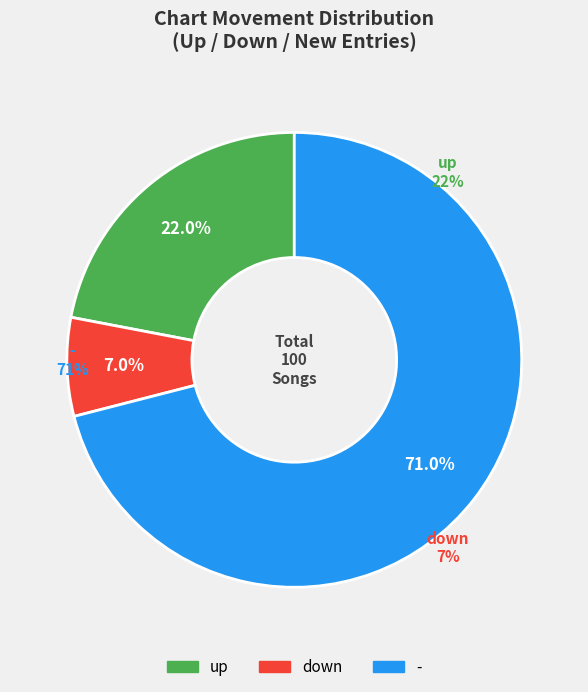

What percentage is the new slice, to the nearest percent?

71%